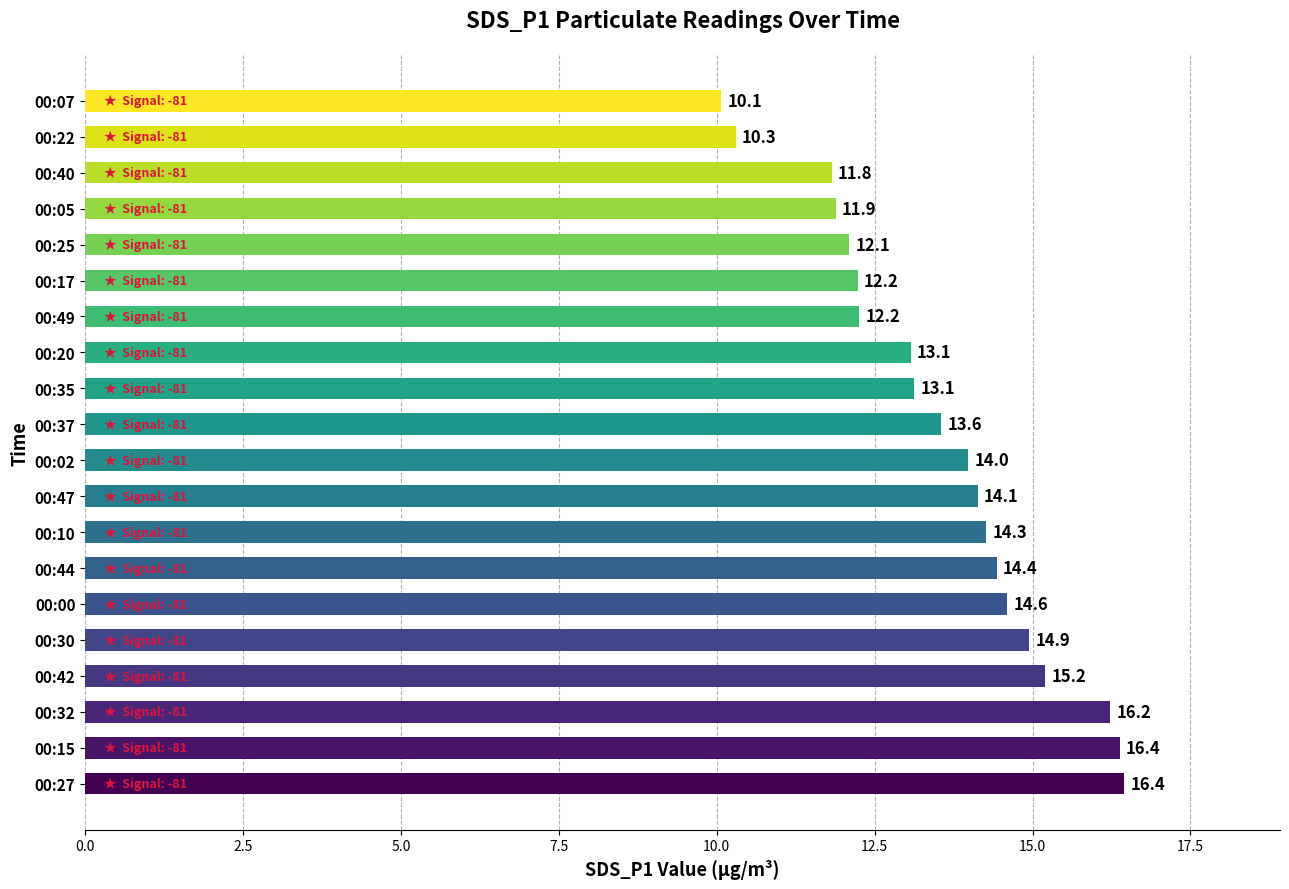

Between 00:02 and 00:25, which is larger?

00:02